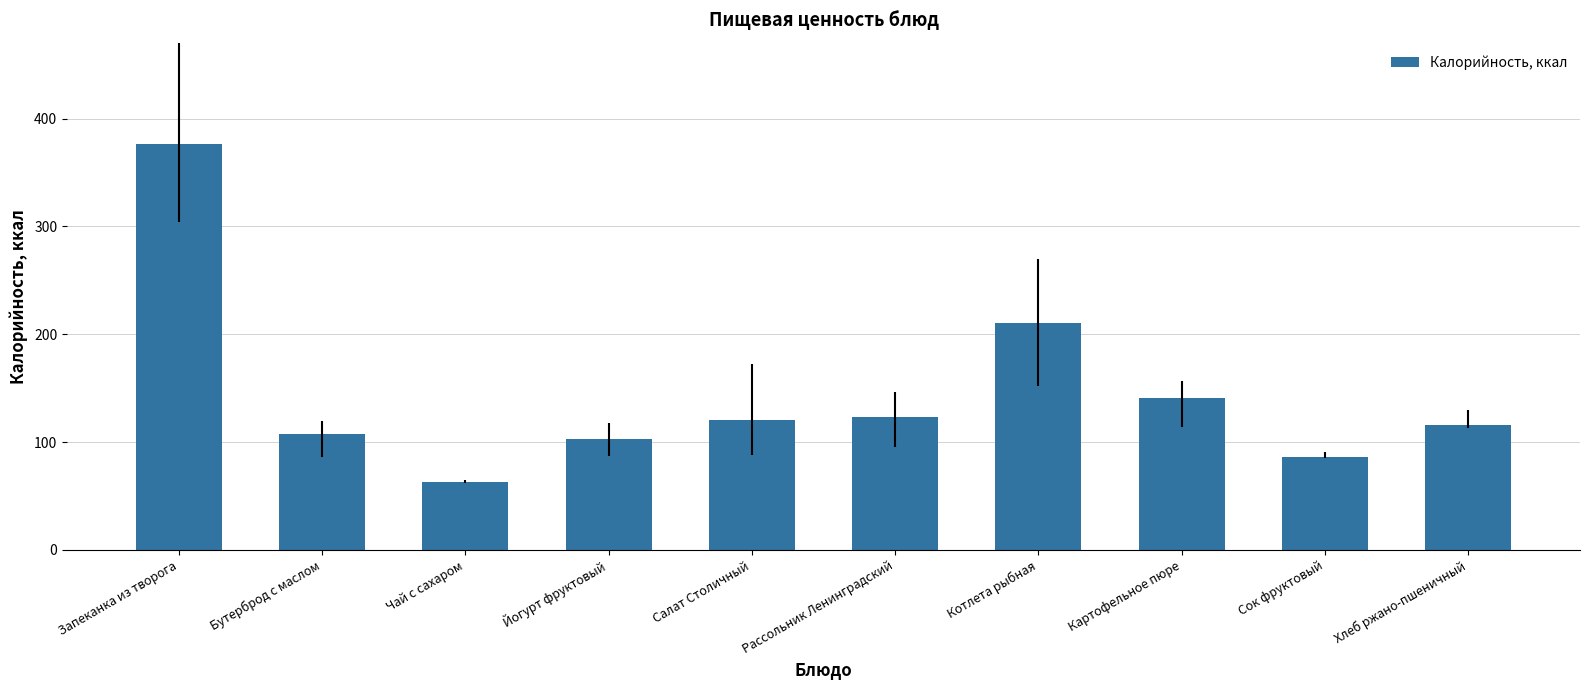

Is it true that the value at Салат Столичный is 120.3?

True